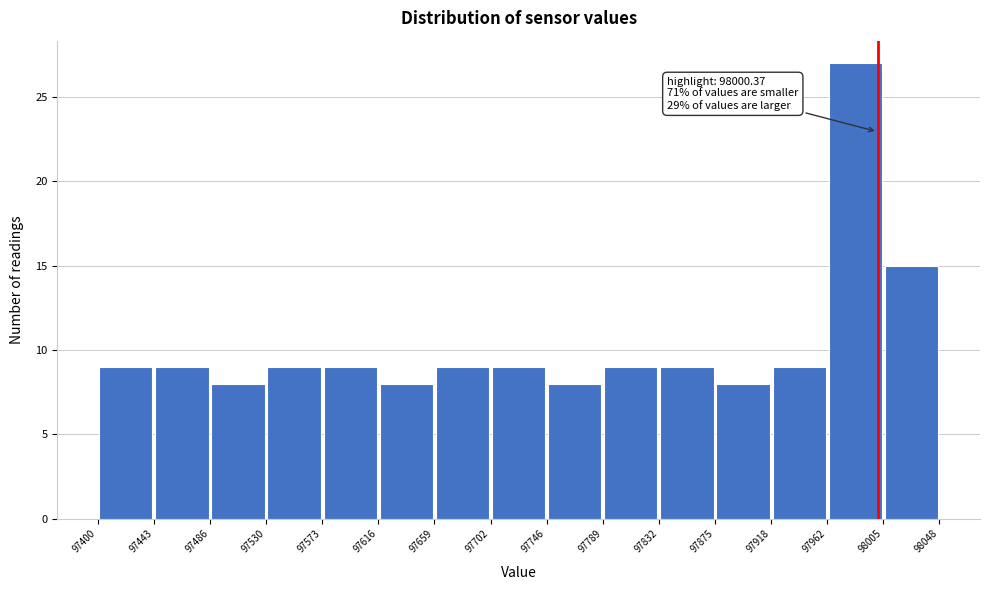

Which range on the x-axis has the tallest bar?

97962 to 98005